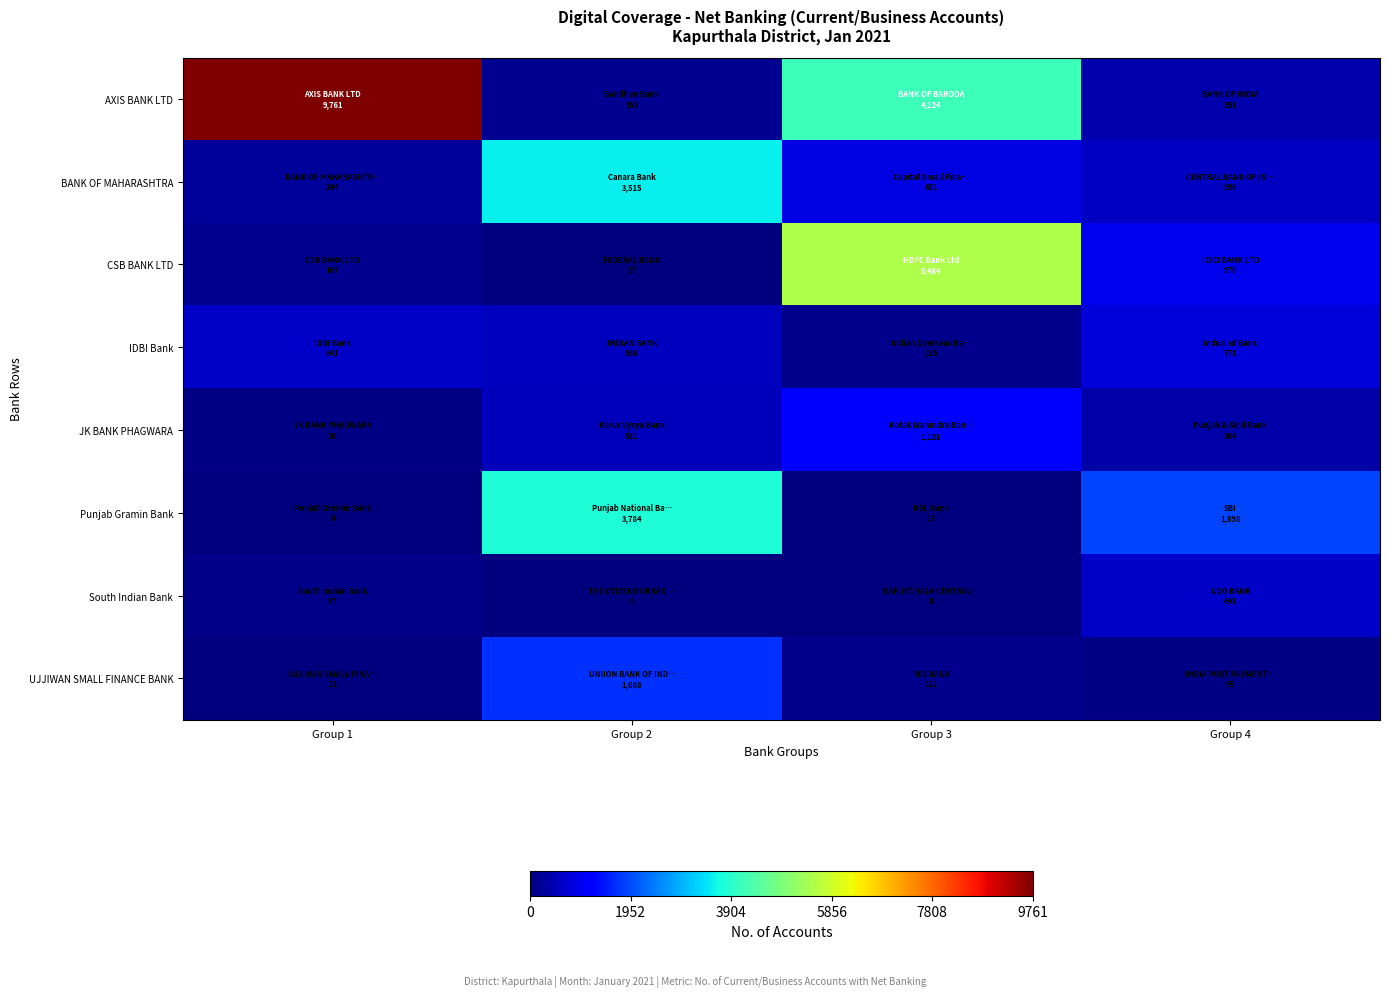

At how many categories does at least one series exceed 4610?

2